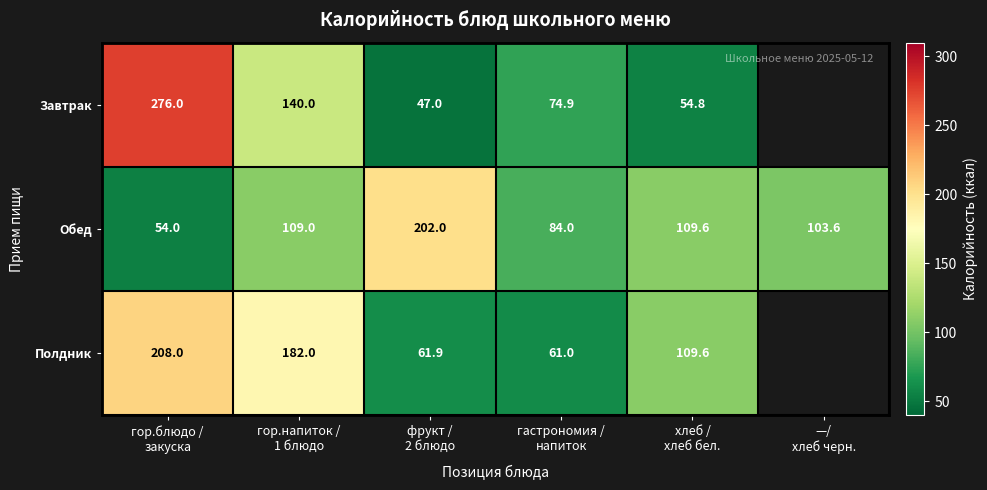

How many data points in Обед are less than 109?

3